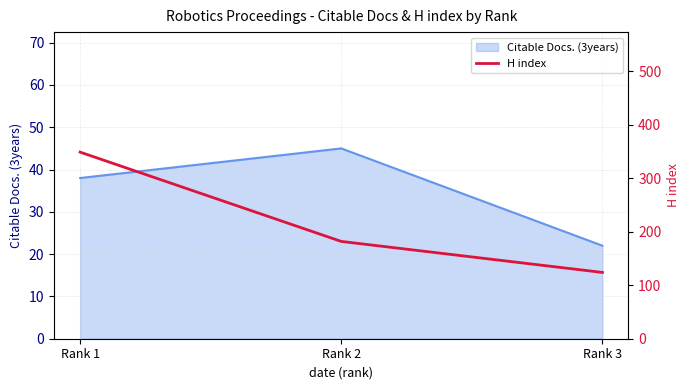

How many data points are less than 182?

1